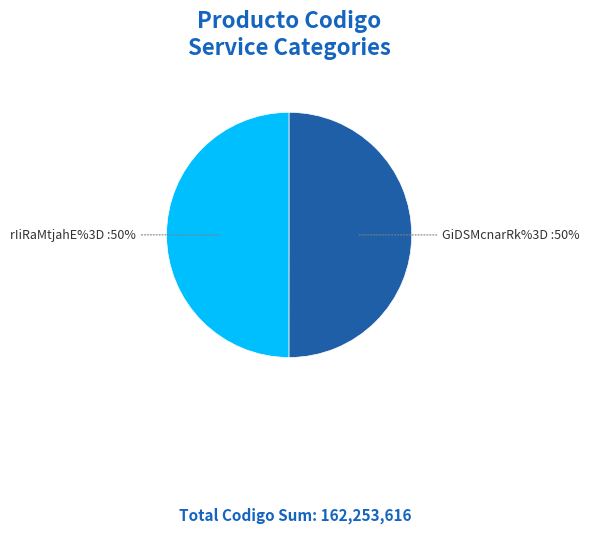

To the nearest percent, what is the average slice percentage?

50%